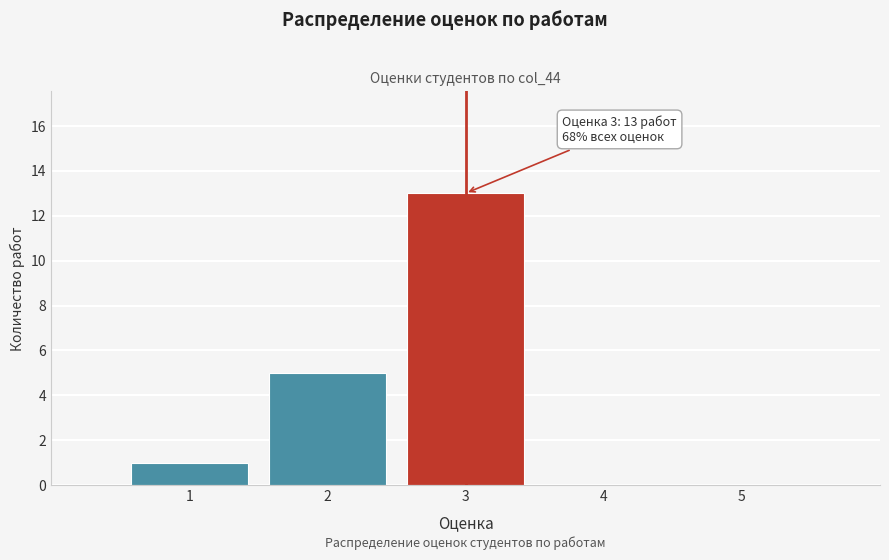

Which range on the x-axis has the tallest bar?

2.5 to 3.5